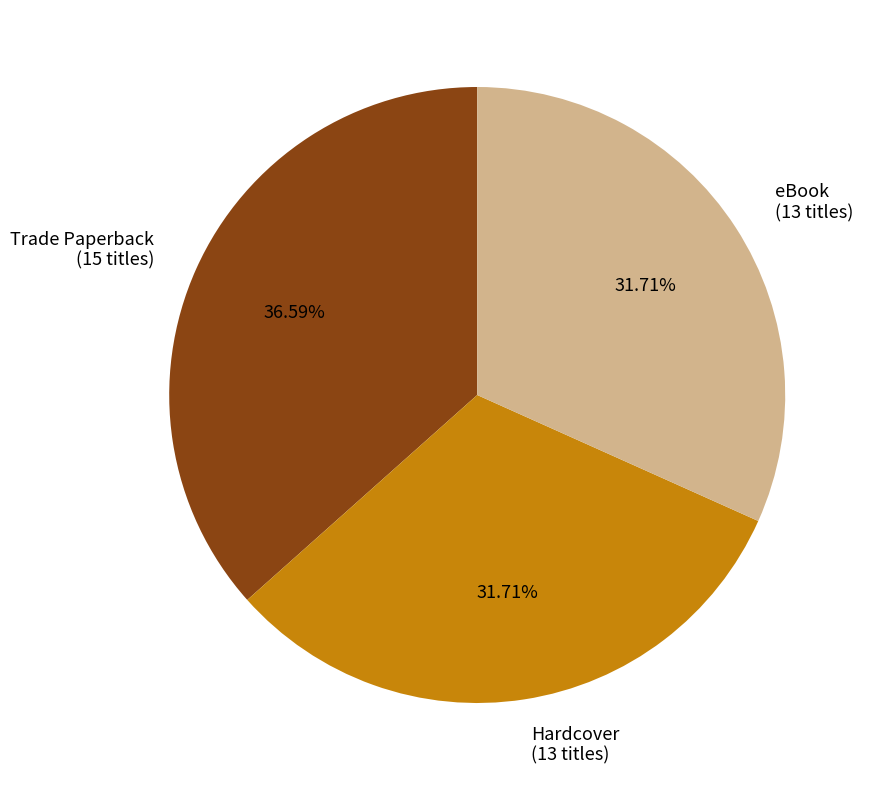

Count the number of slices in the pie.

3